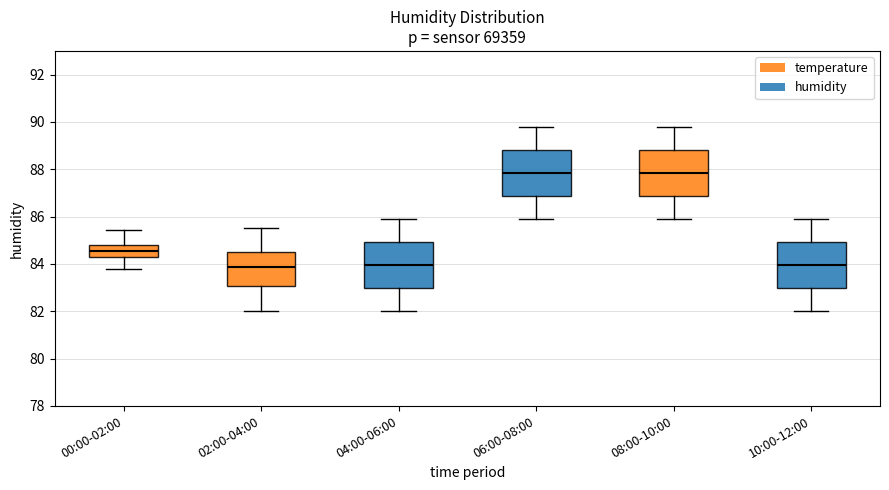

Where does the median line of the box for 06:00-08:00 sit on the y-axis? The values are not printed on the chart, so give them approximately, as read against the axis.

87.8